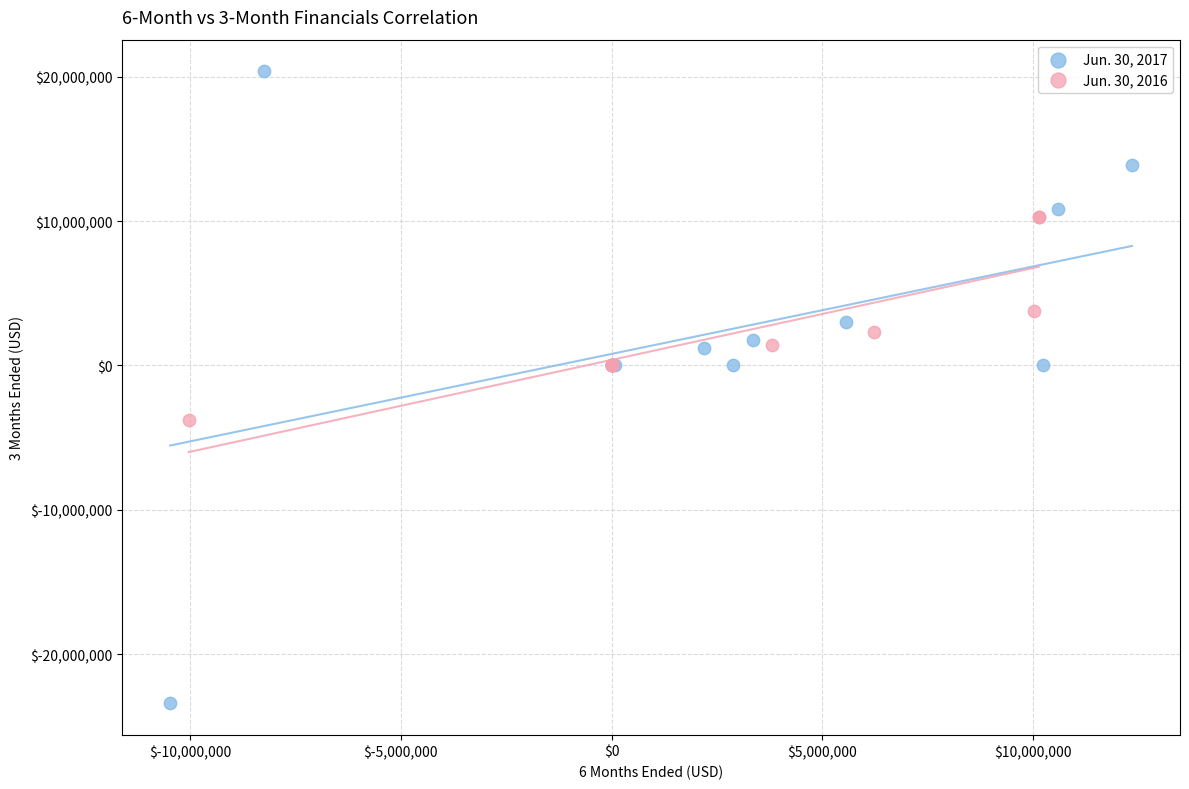

Which series reaches the minimum Y coordinate?

Jun. 30, 2017